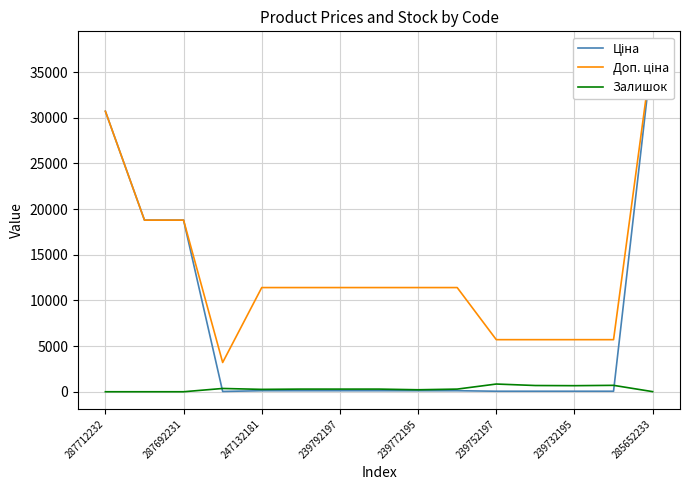

True or false: Залишок has a value of 13 at 285652233.

True